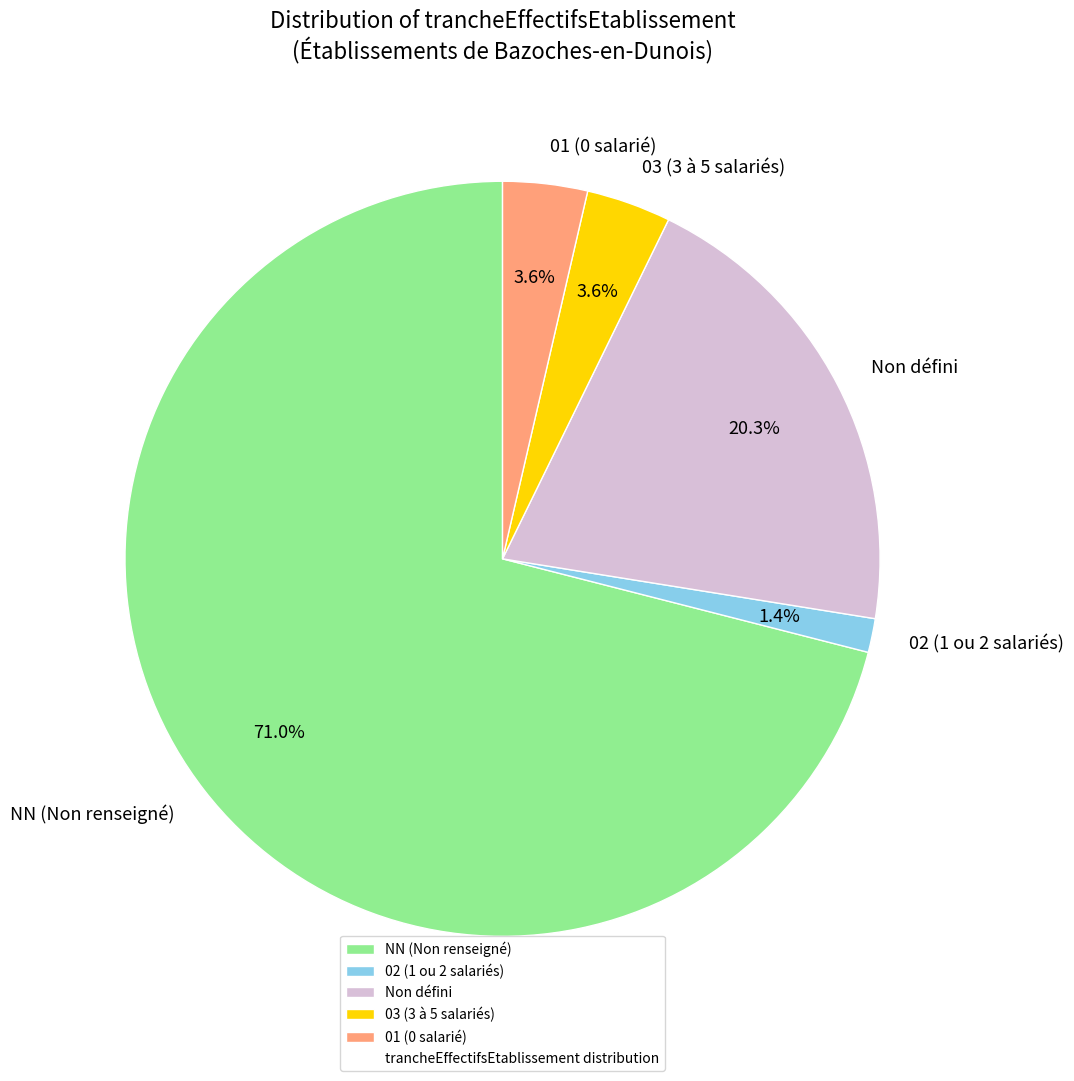

To the nearest percent, what is the average slice percentage?

20%